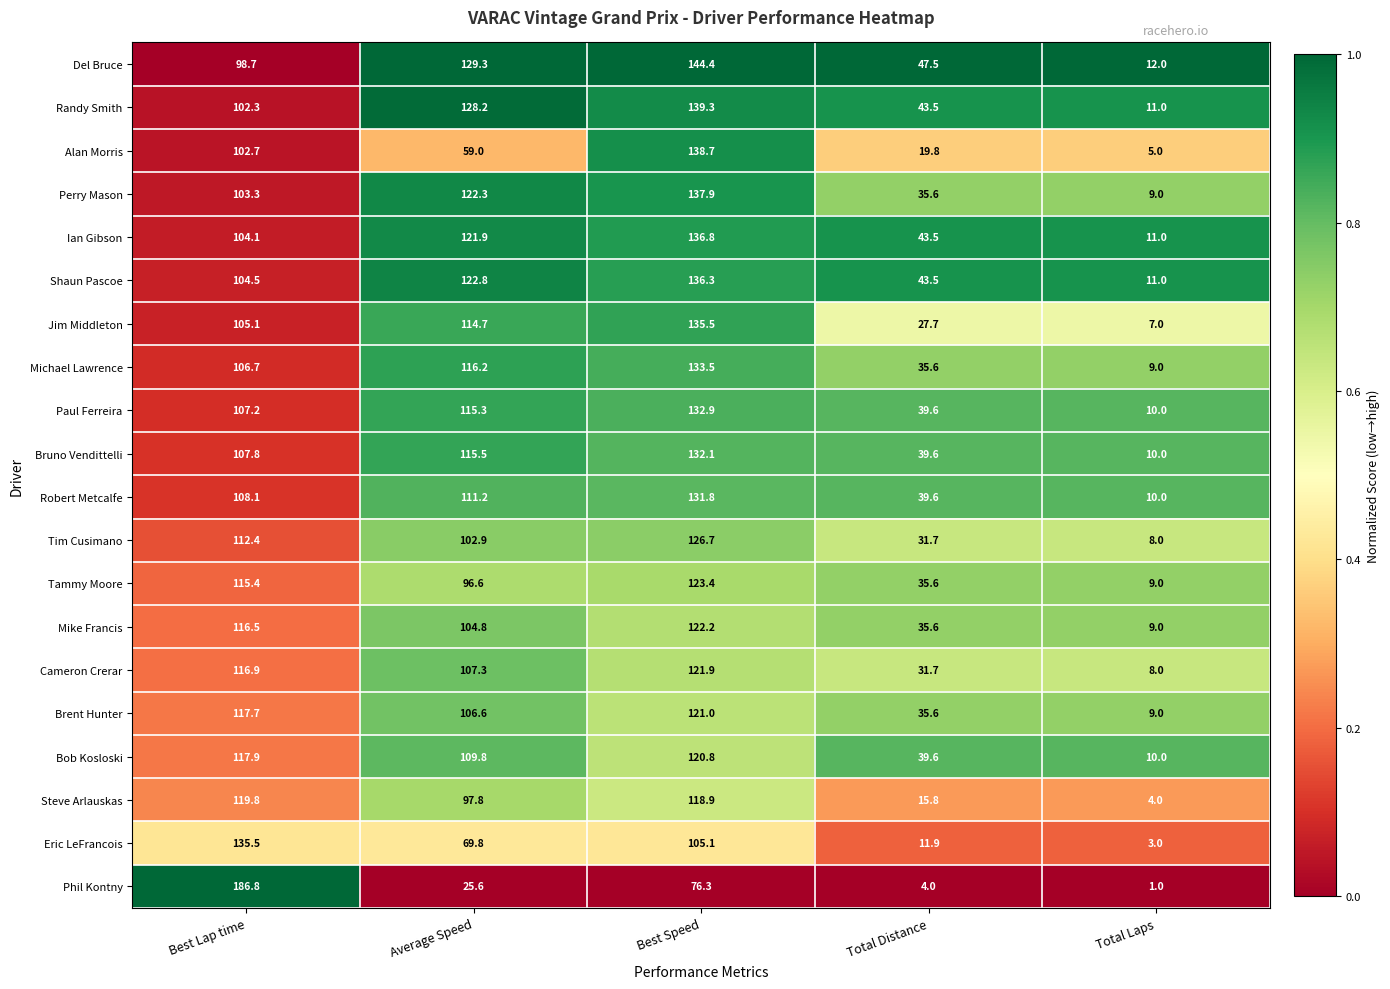

Which series has the largest total across all categories?

Del Bruce